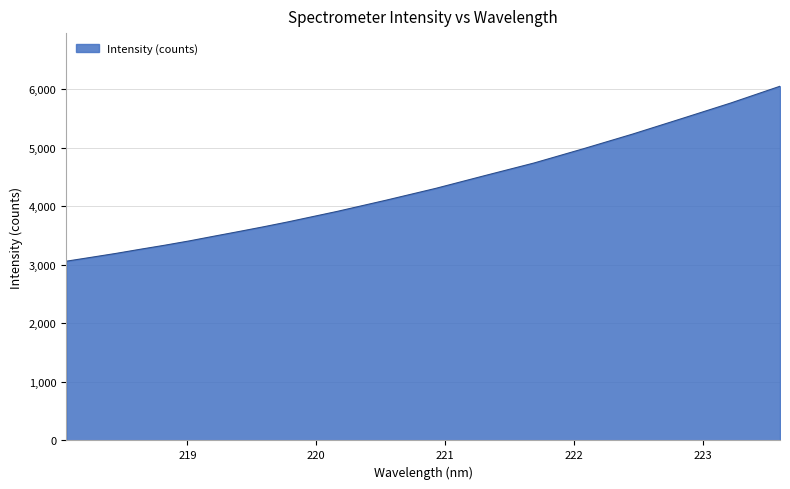

Does the chart display data point markers on the line(s)?

No